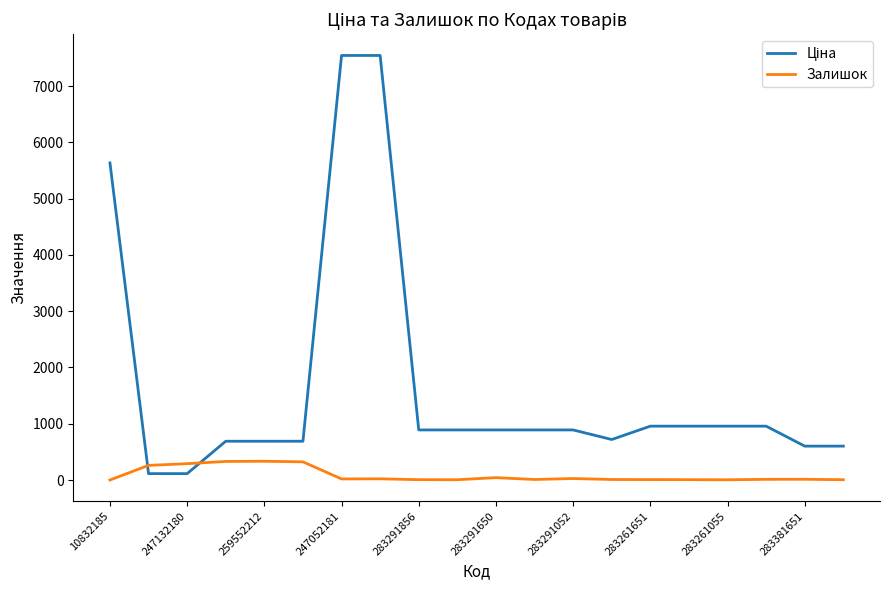

What is the difference between the maximum and minimum values in the Залишок series?

333.0